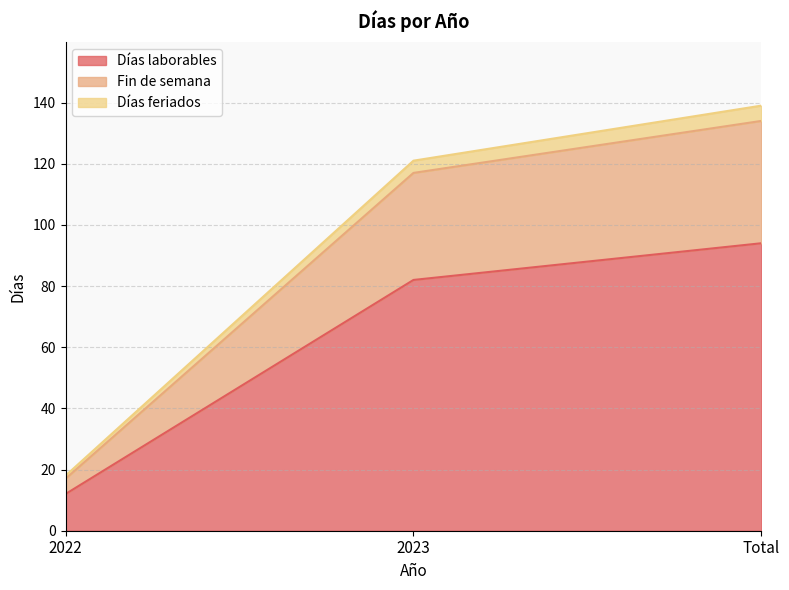

What is the difference between the maximum and minimum values in the Días laborables series?

82